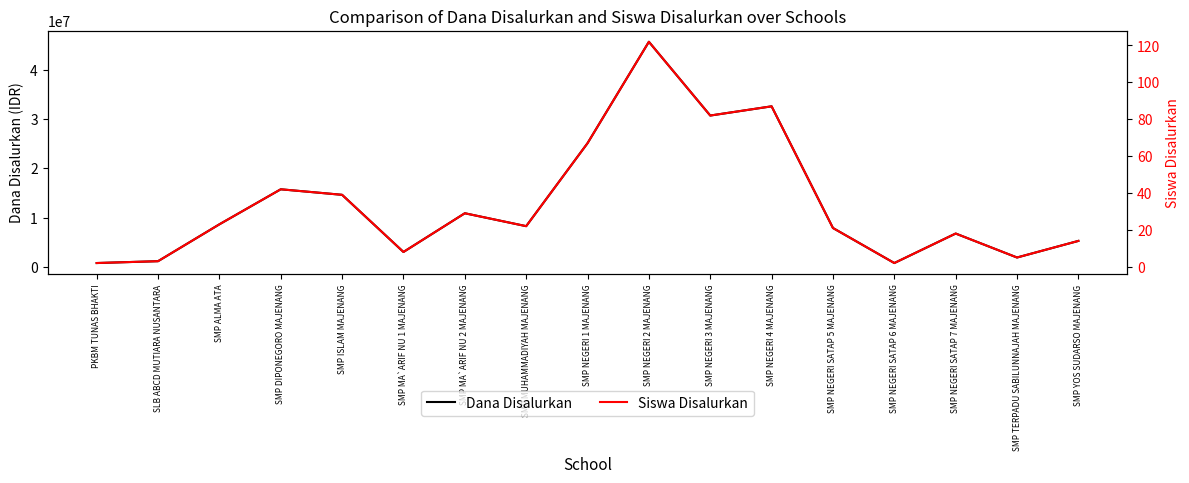

List the series in order of their peak value, highest first.

Dana Disalurkan, Siswa Disalurkan